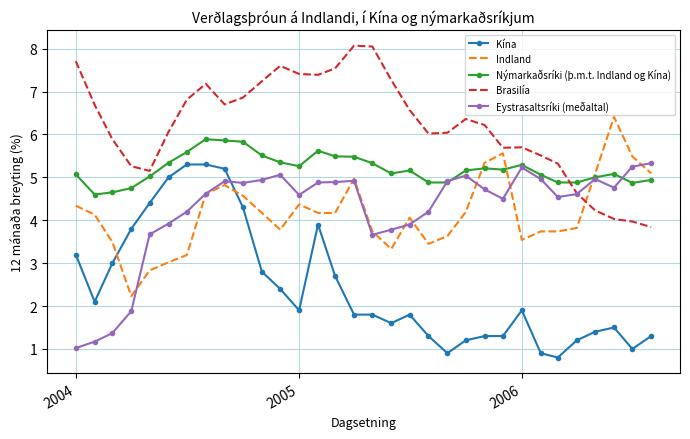

Which series has the largest total across all categories?

Brasilía